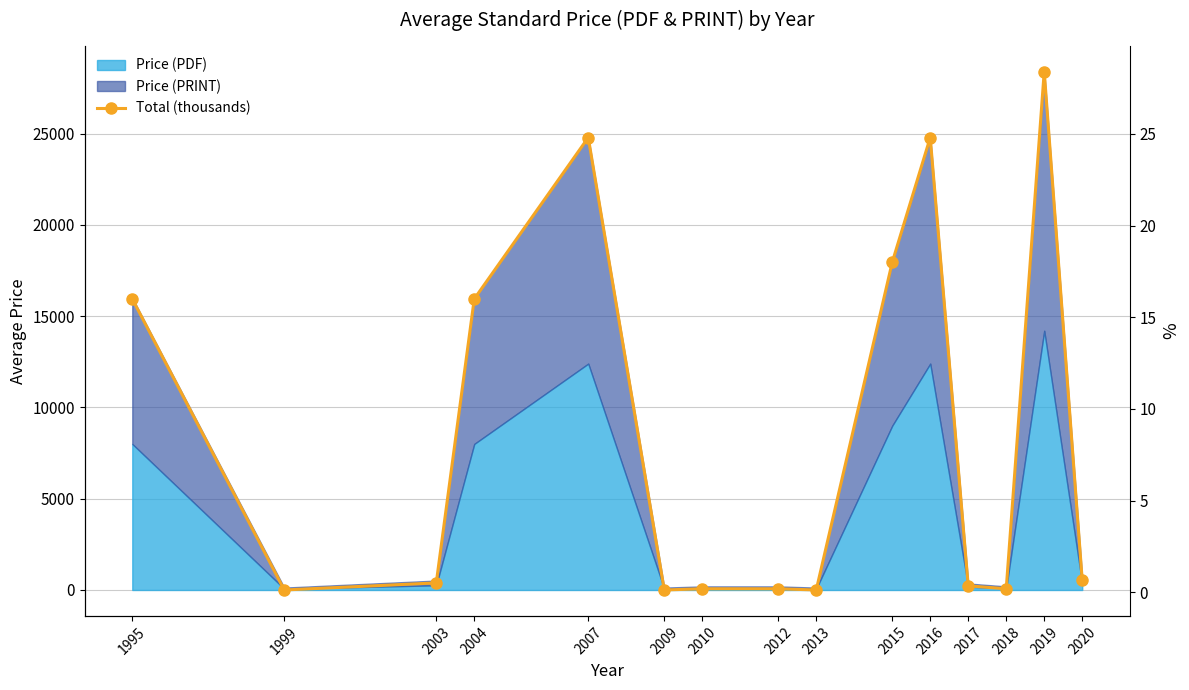

List the labels in order of value, largest first.

2019, 2007, 2016, 2015, 1995, 2004, 2020, 2003, 2017, 2010, 2012, 2018, 1999, 2009, 2013